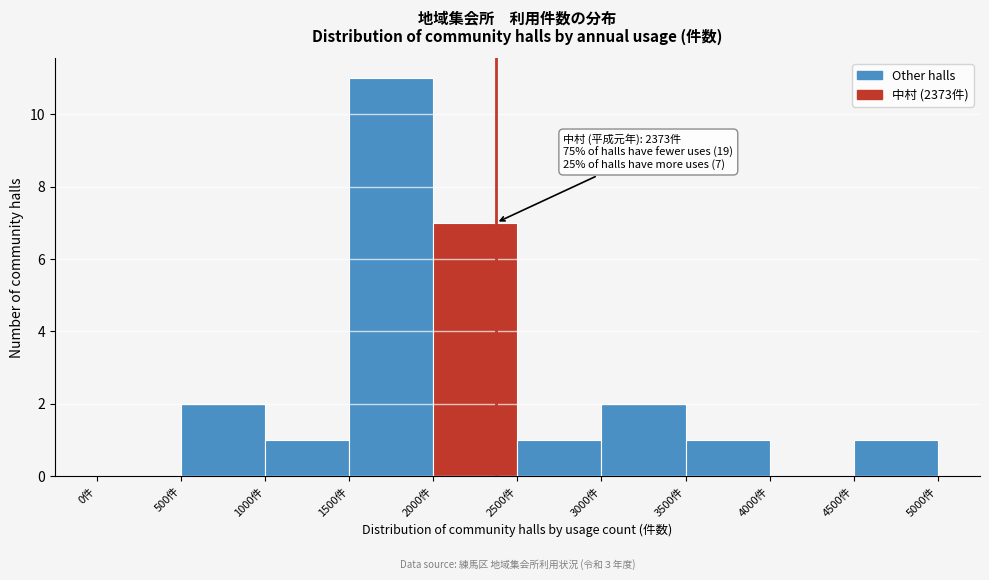

Over which range of the x-axis is the bar tallest?

1500 to 2000